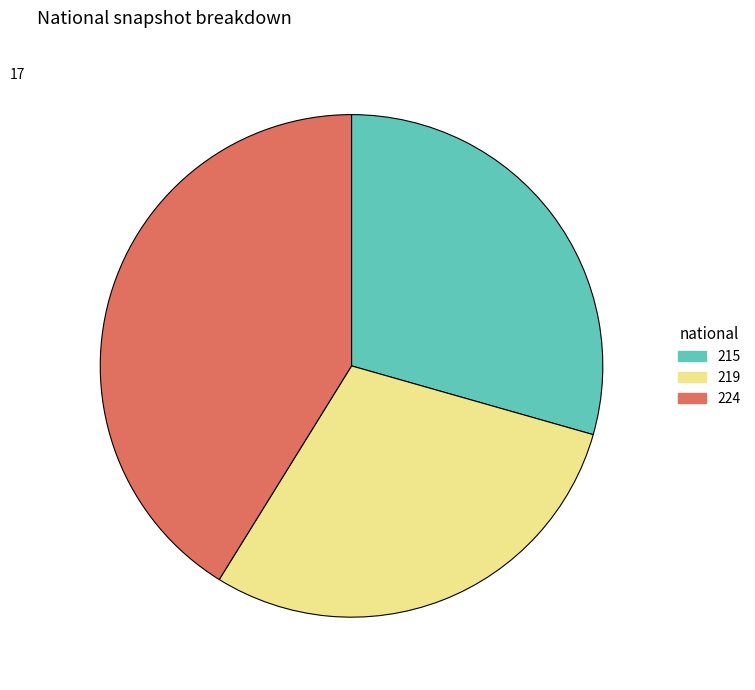

Is there any slice that represents more than half of the pie?

No